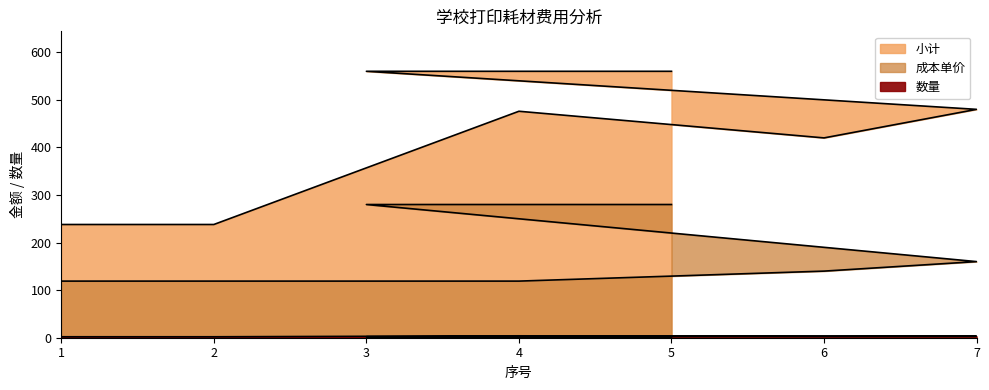

True or false: 成本单价 has more than 2 points higher than both neighbors.

False